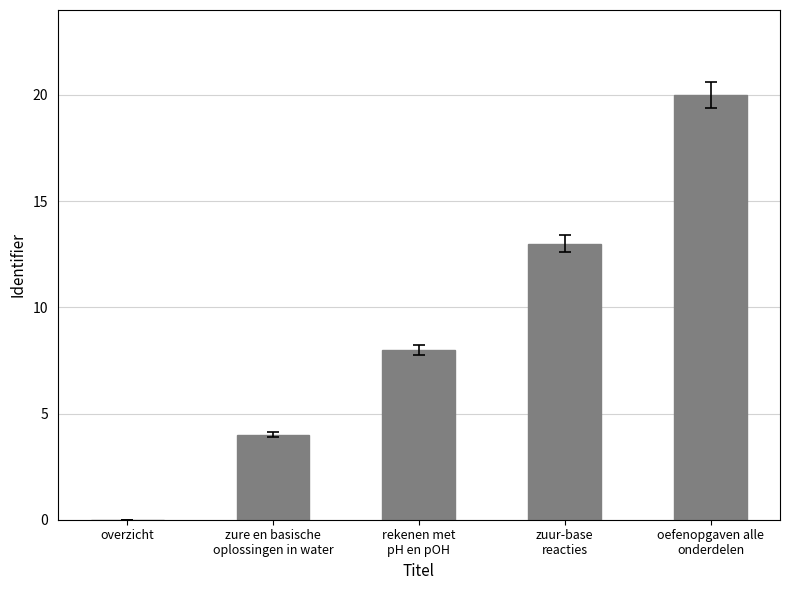

What is the approximate value at zure en basische
oplossingen in water, to the nearest 5?

5